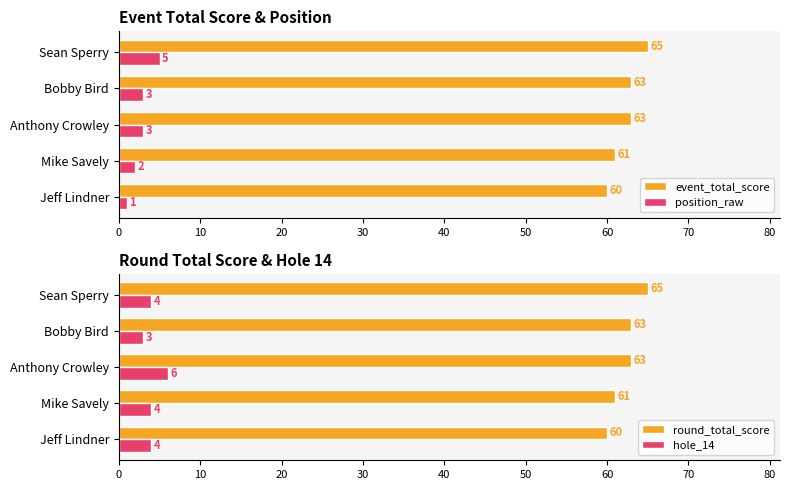

The value of event_total_score at Anthony Crowley is 93. True or false?

False